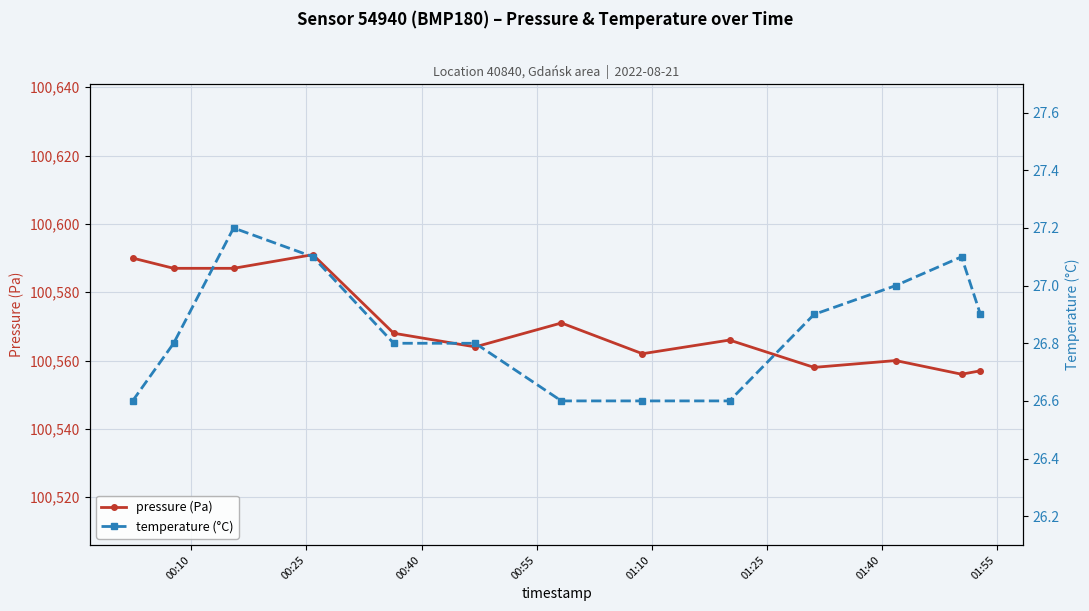

Reading left to right, transcribe all the data shown in this chart.

pressure (Pa): 100590.0	100587.0	100587.0	100591.0	100568.0	100564.0	100571.0	100562.0	100566.0	100558.0	100560.0	100556.0	100557.0
temperature (°C): 26.6	26.8	27.2	27.1	26.8	26.8	26.6	26.6	26.6	26.9	27.0	27.1	26.9